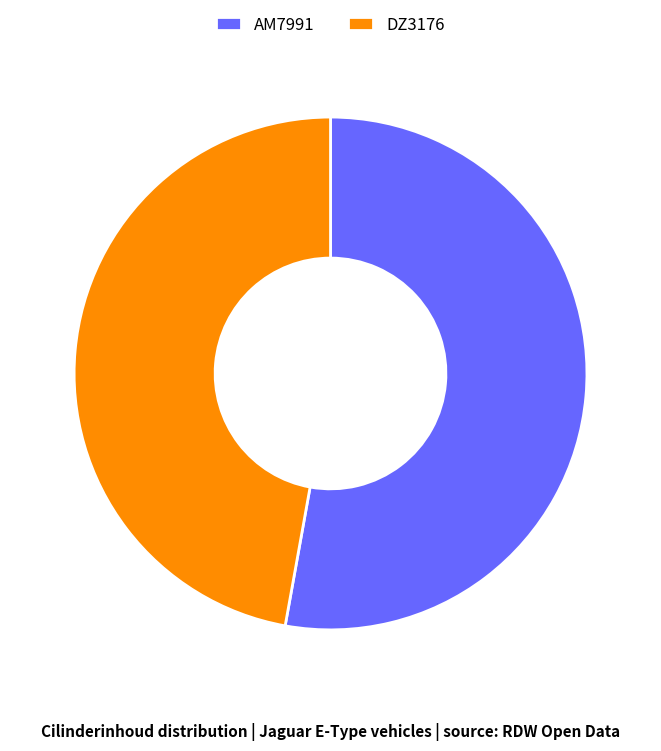

Is the sum of AM7991 and DZ3176 greater than half?

Yes